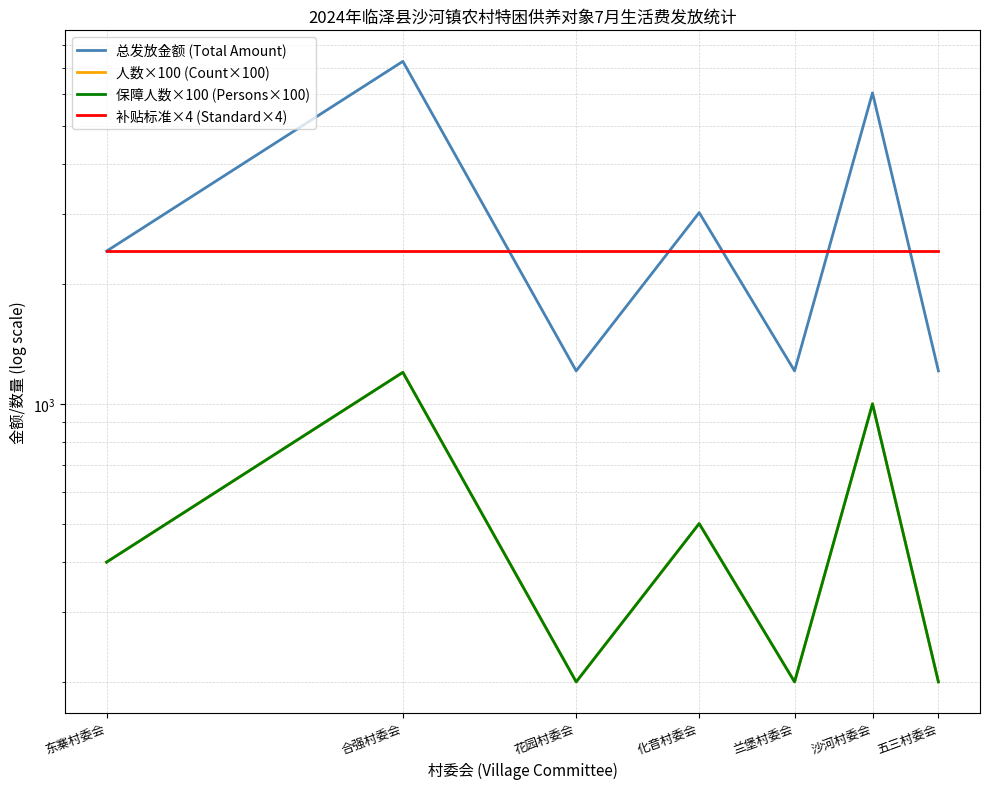

Does the chart display data point markers on the line(s)?

No